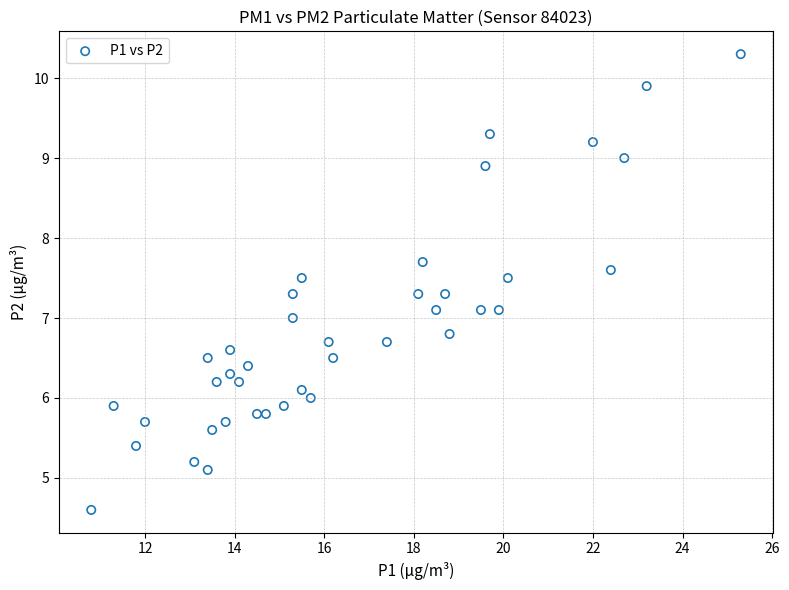

What is the range of X values (max minus min)?

14.5